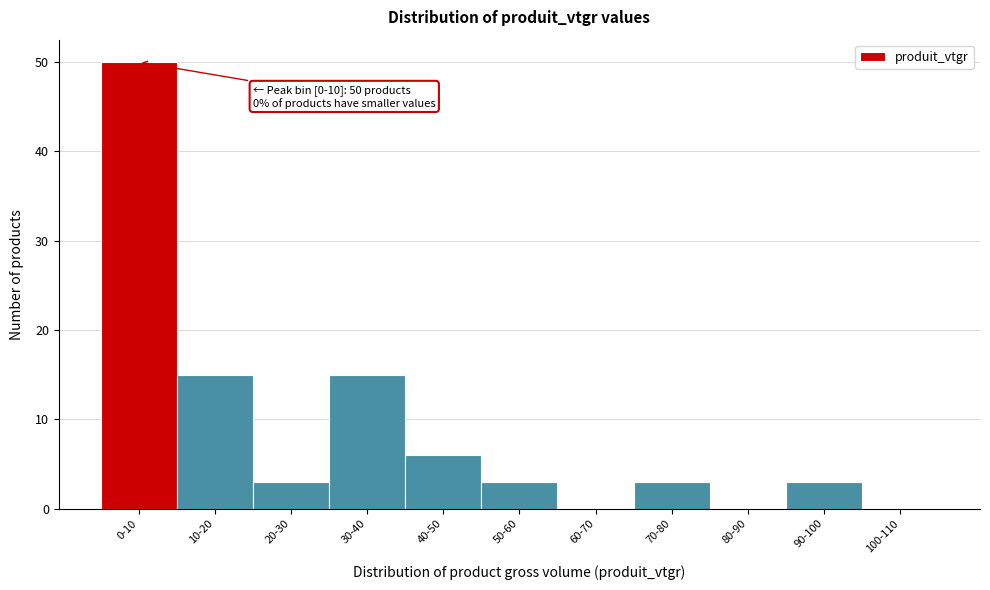

Reading left to right, extract all data points from this chart.

0-10=50	10-20=15	20-30=3	30-40=15	40-50=6	50-60=3	60-70=0	70-80=3	80-90=0	90-100=3	100-110=0